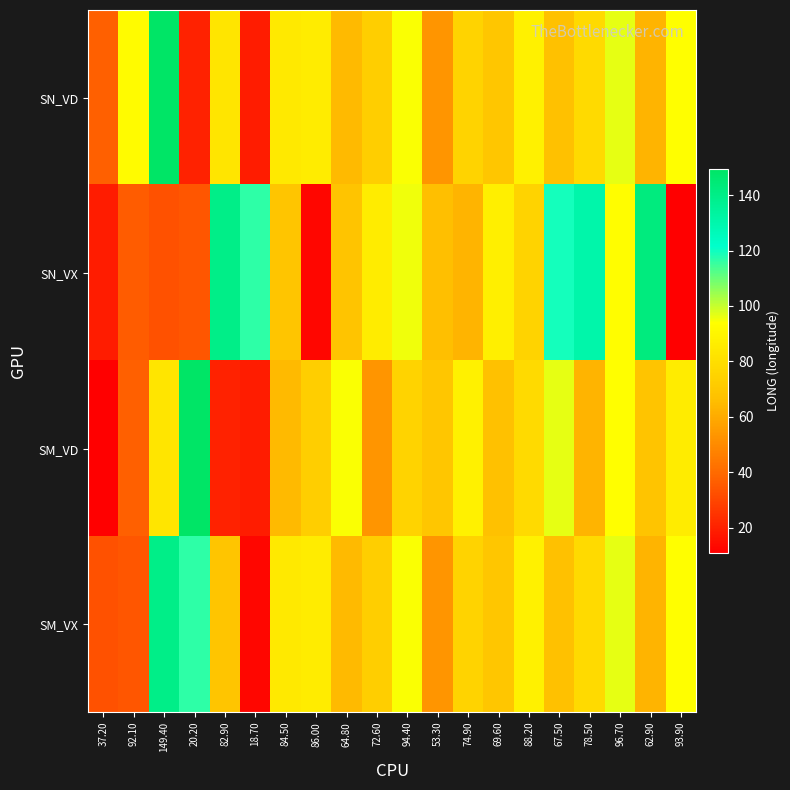

At 69.60, list the series in order from smallest to largest.

SM_VD, SN_VD, SM_VX, SN_VX